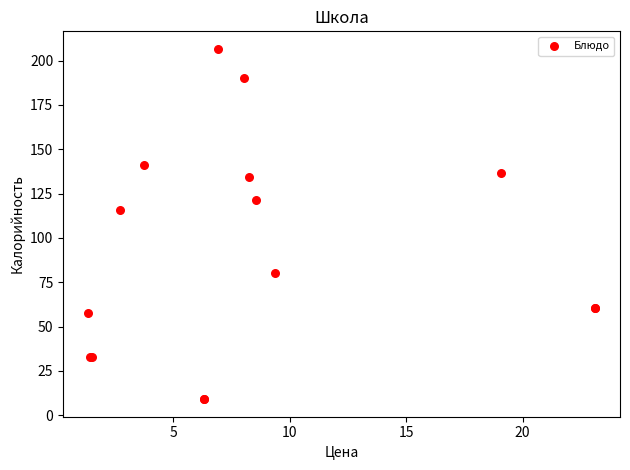

What Y value in the scatter plot is closest to 107?

115.7